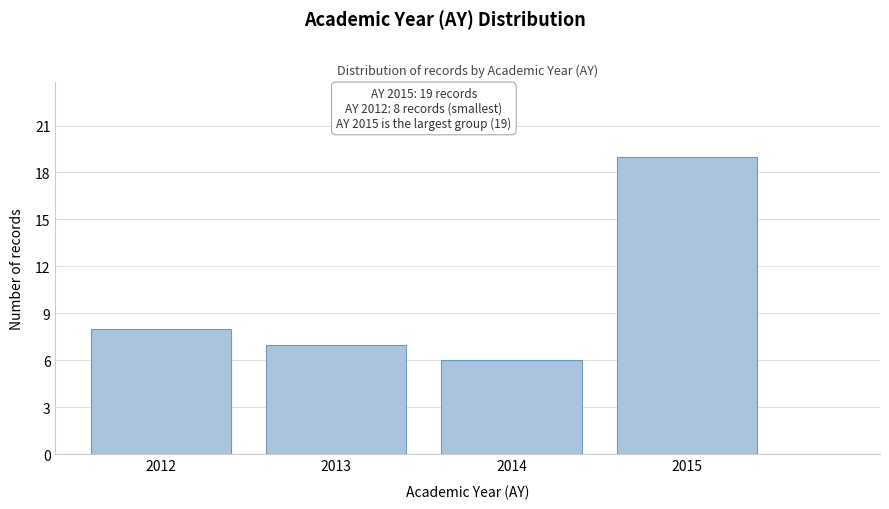

Reading left to right, transcribe all the data shown in this chart.

8	7	6	19